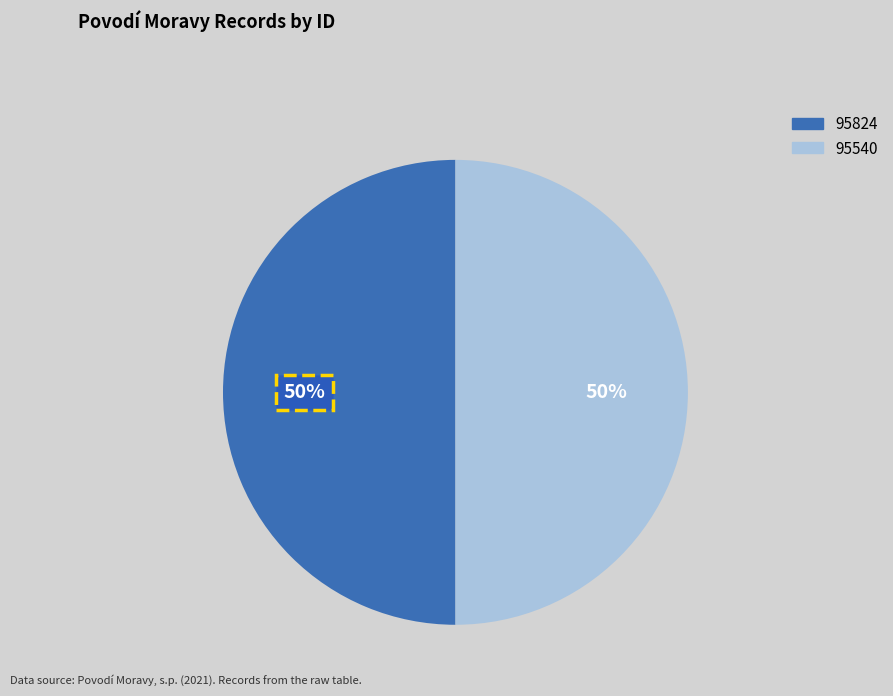

How many slices are in this pie chart?

2